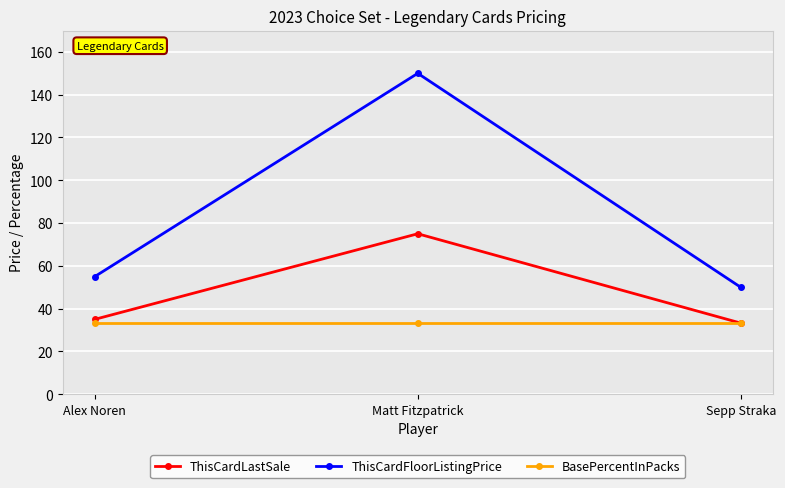

Which series has the largest total across all categories?

ThisCardFloorListingPrice